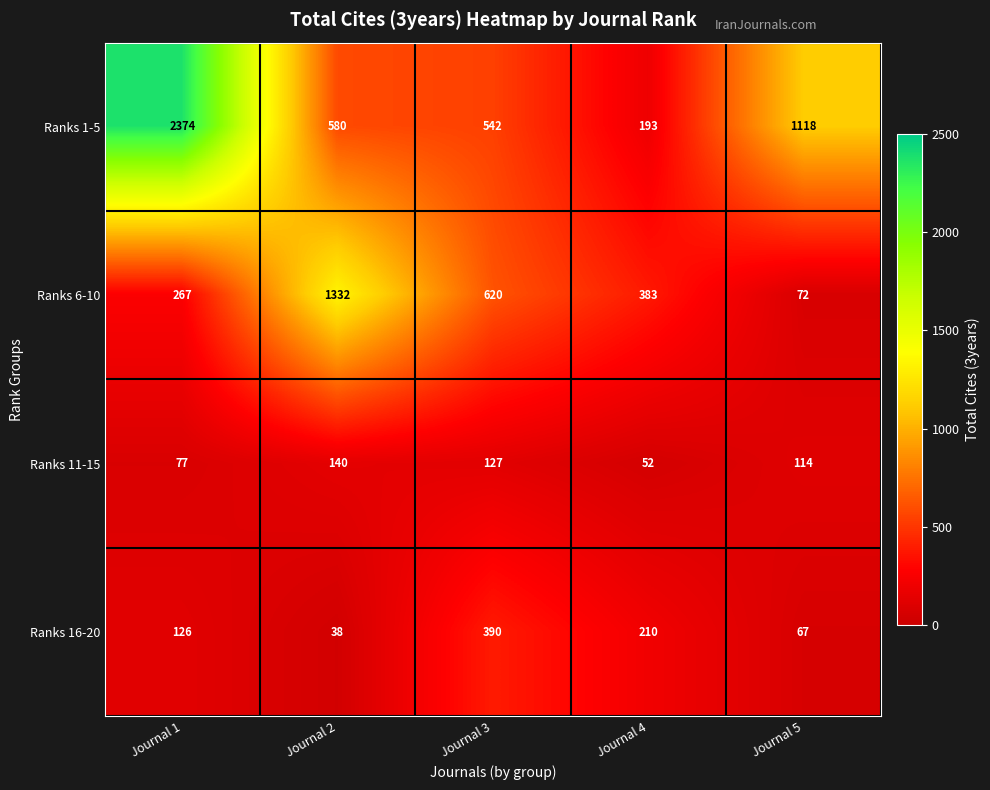

List the series in order of their peak value, highest first.

Ranks 1-5, Ranks 6-10, Ranks 16-20, Ranks 11-15